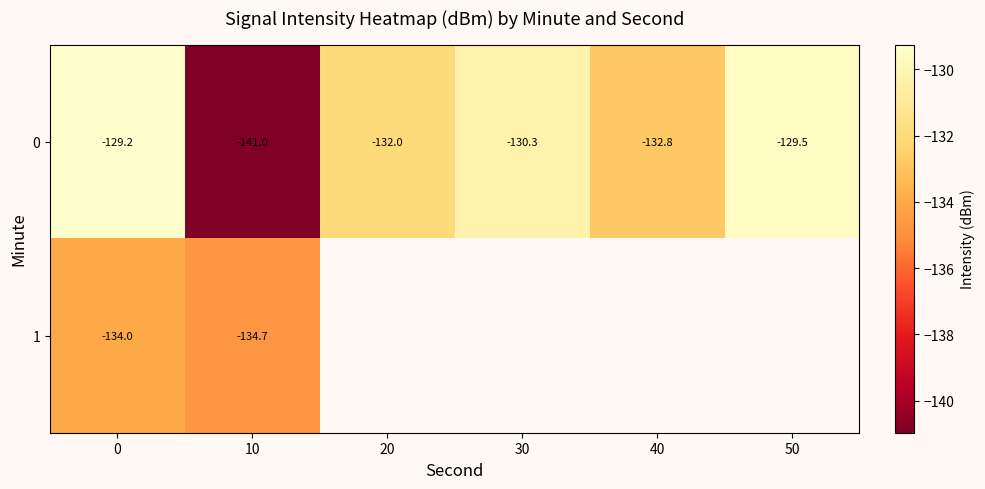

How many series are shown in this chart?

2